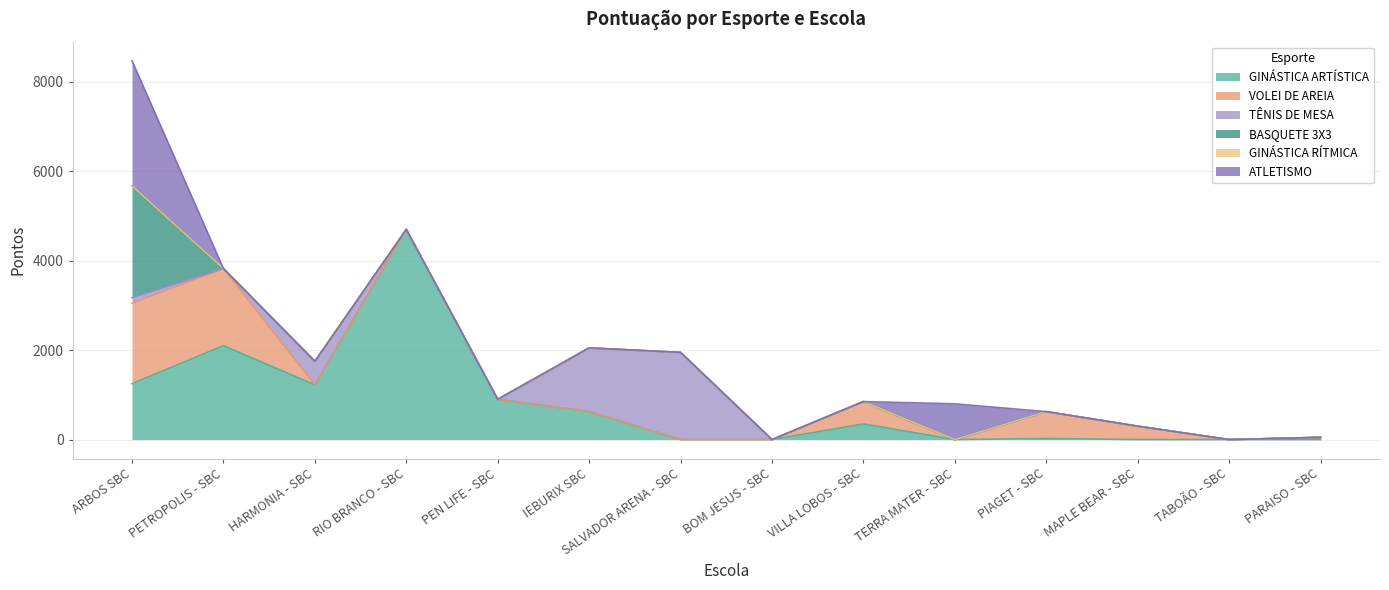

Rank the categories by VOLEI DE AREIA value from highest to lowest.

ARBOS SBC, PETROPOLIS - SBC, PIAGET - SBC, VILLA LOBOS - SBC, MAPLE BEAR - SBC, PARAISO - SBC, HARMONIA - SBC, RIO BRANCO - SBC, PEN LIFE - SBC, IEBURIX SBC, SALVADOR ARENA - SBC, BOM JESUS - SBC, TERRA MATER - SBC, TABOÃO - SBC